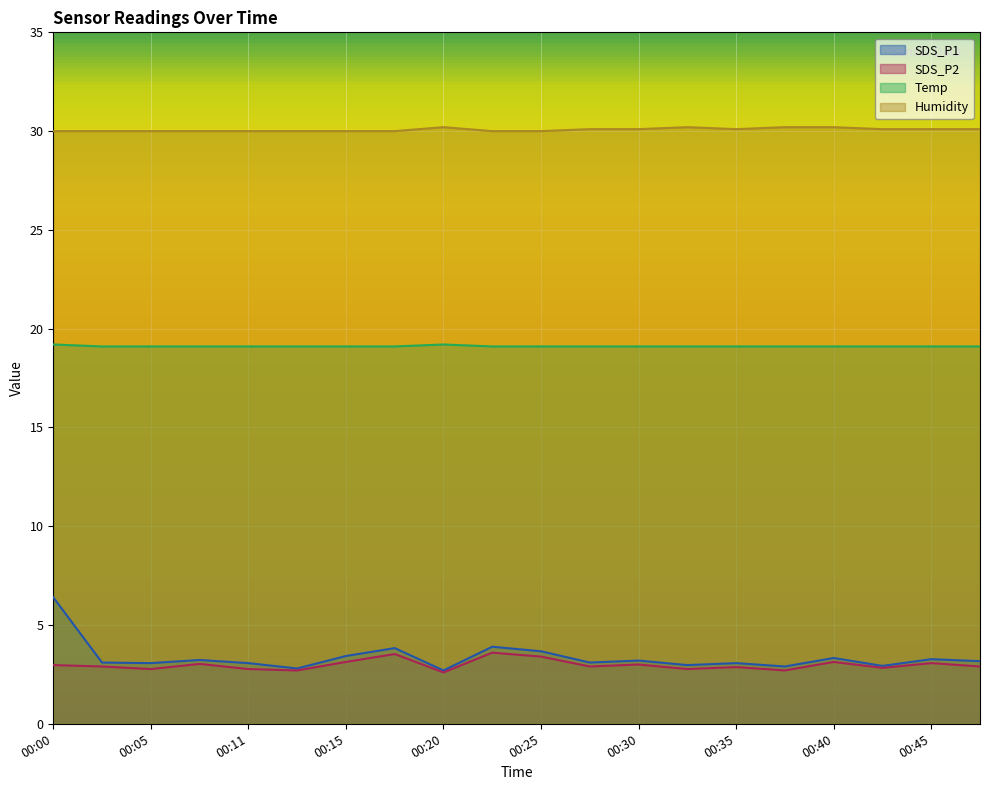

Between 00:08 and 00:20, which is larger?

00:08